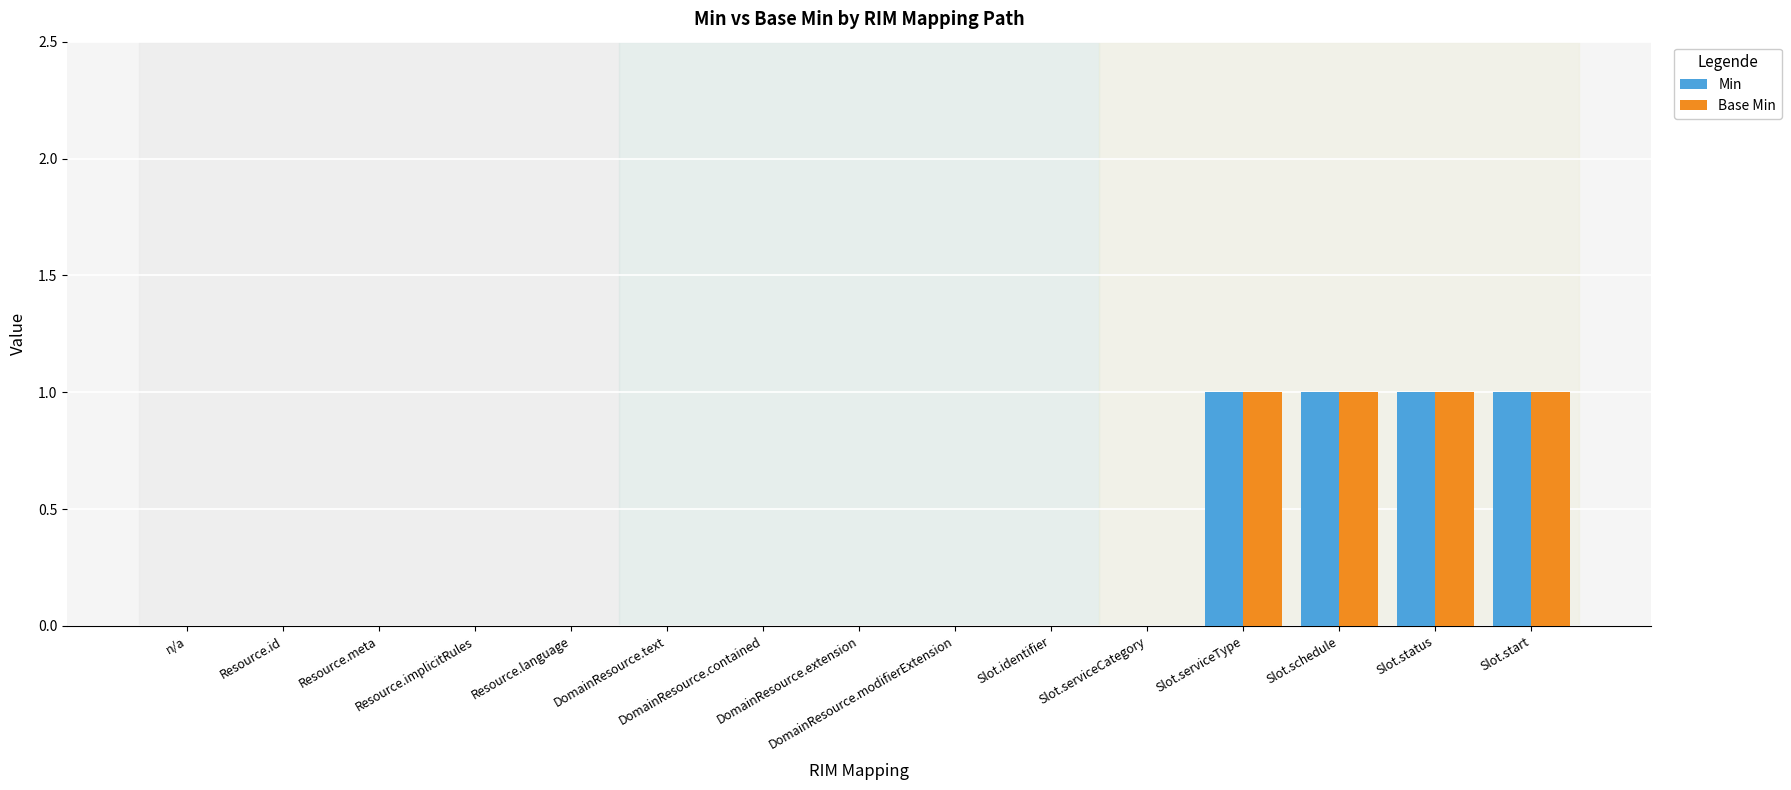

What is the sum of all Min values?

4